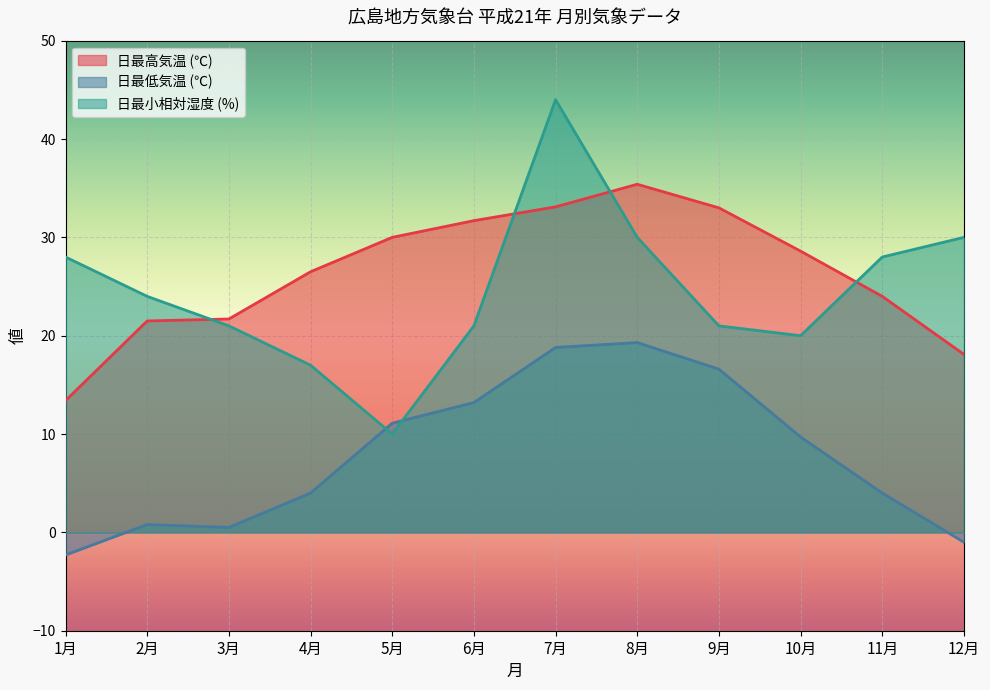

At which label does 日最高気温 (℃) first exceed 28?

5月